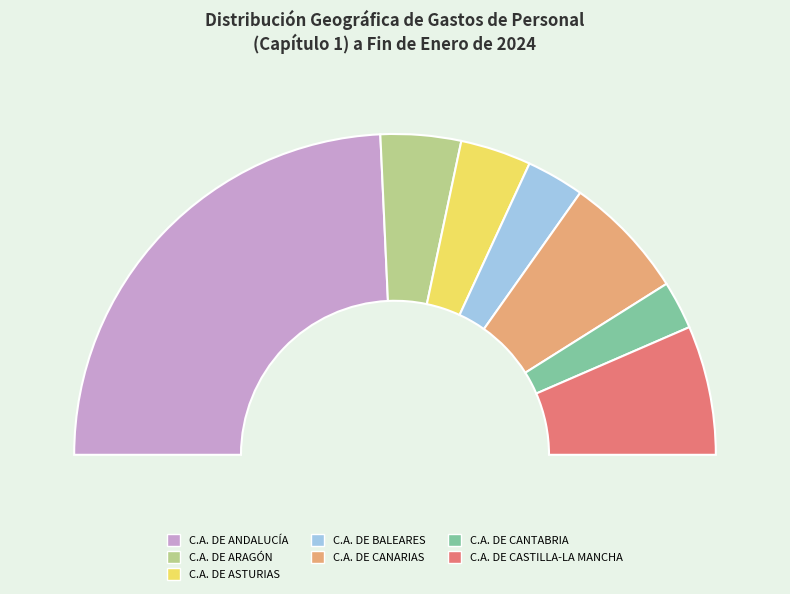

Between C.A. DE ASTURIAS and C.A. DE ANDALUCÍA, which is larger?

C.A. DE ANDALUCÍA